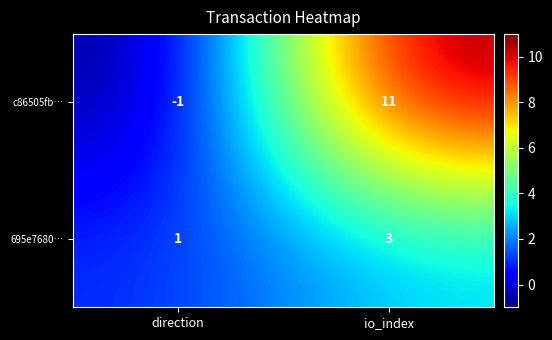

What is the average value of the c86505fb… series?

5